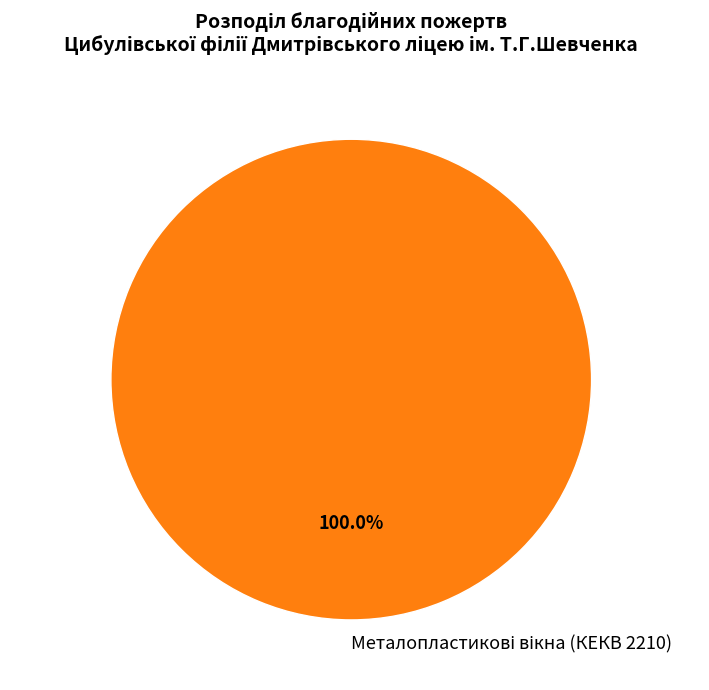

How many segments does this pie chart have?

1